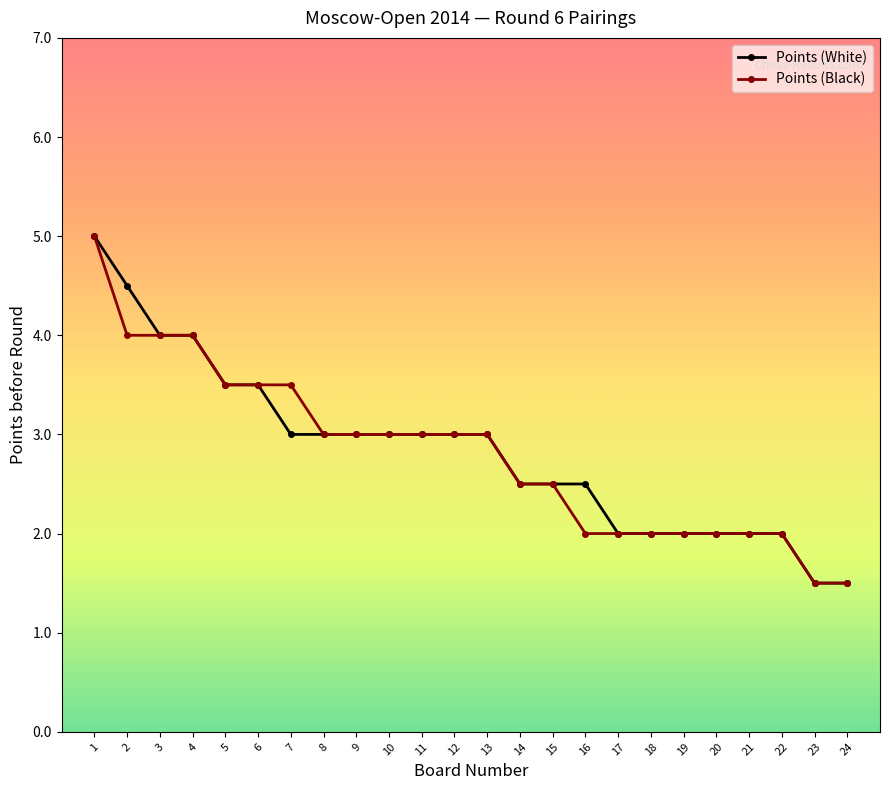

Is the value of Points (Black) at 24 greater than the value of Points (White) at 20?

No